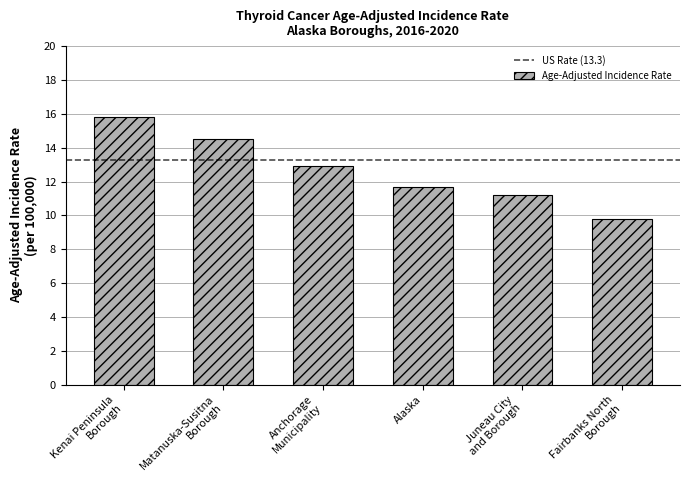

Are the bars grouped side by side (vs. stacked)?

No